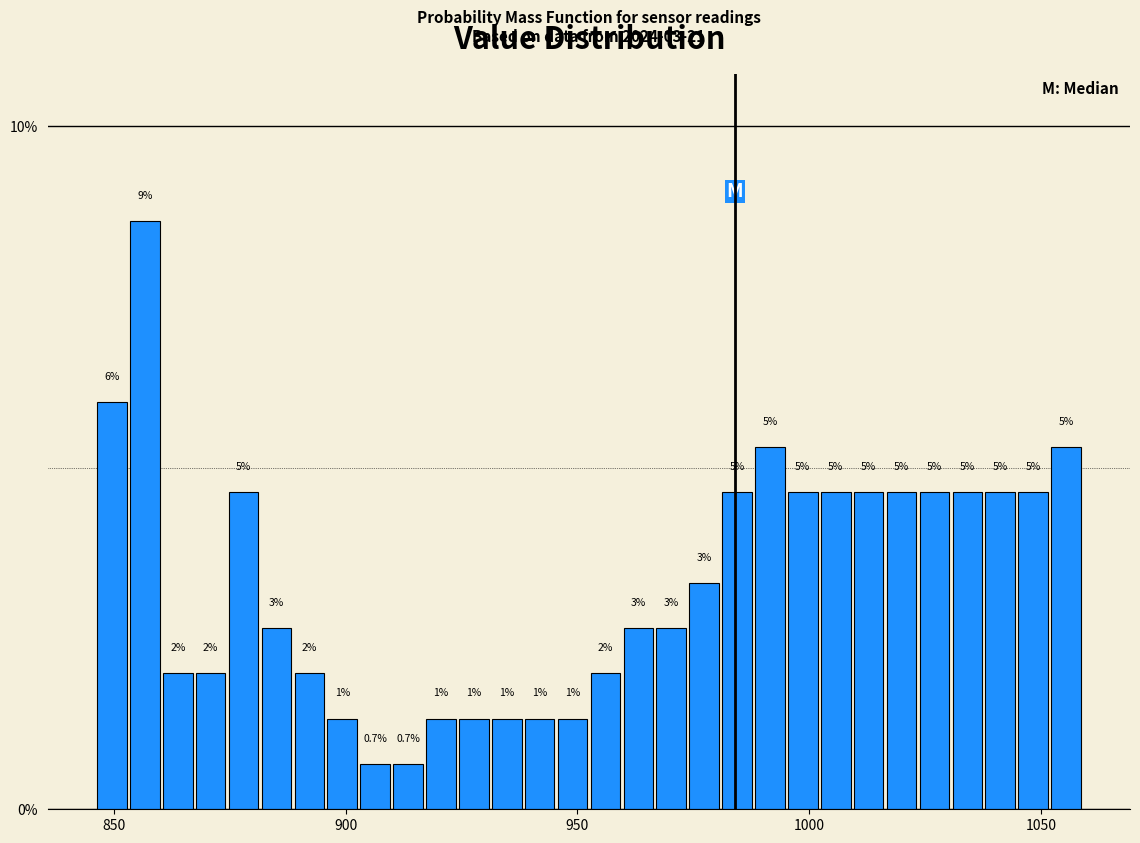

Around what value on the x-axis is the tallest bar? Give the approximate position of its centre, as read against the axis.

855